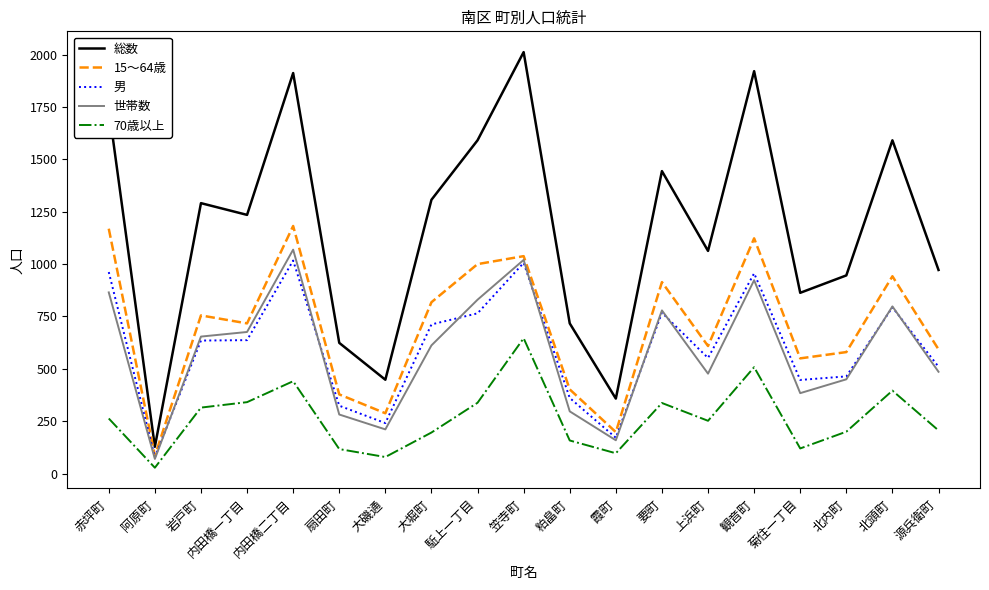

How many interior local valleys does the 総数 series have?

6